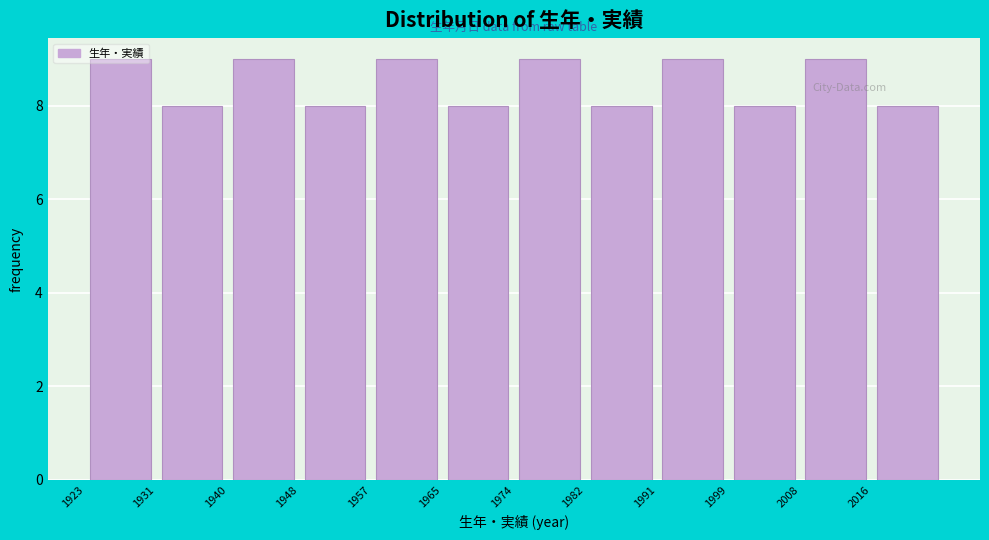

Reading left to right, list every bar in this chart as the range it spans on the x-axis followed by its height. Neither the bar edges nor the heights are printed on the chart, so give them approximately, as read against the axes.

1923.0 to 1931.5: 9
1931.5 to 1940.0: 8
1940.0 to 1948.5: 9
1948.5 to 1957.0: 8
1957.0 to 1965.5: 9
1965.5 to 1974.0: 8
1974.0 to 1982.5: 9
1982.5 to 1991.0: 8
1991.0 to 1999.5: 9
1999.5 to 2008.0: 8
2008.0 to 2016.5: 9
2016.5 to 2025.0: 8